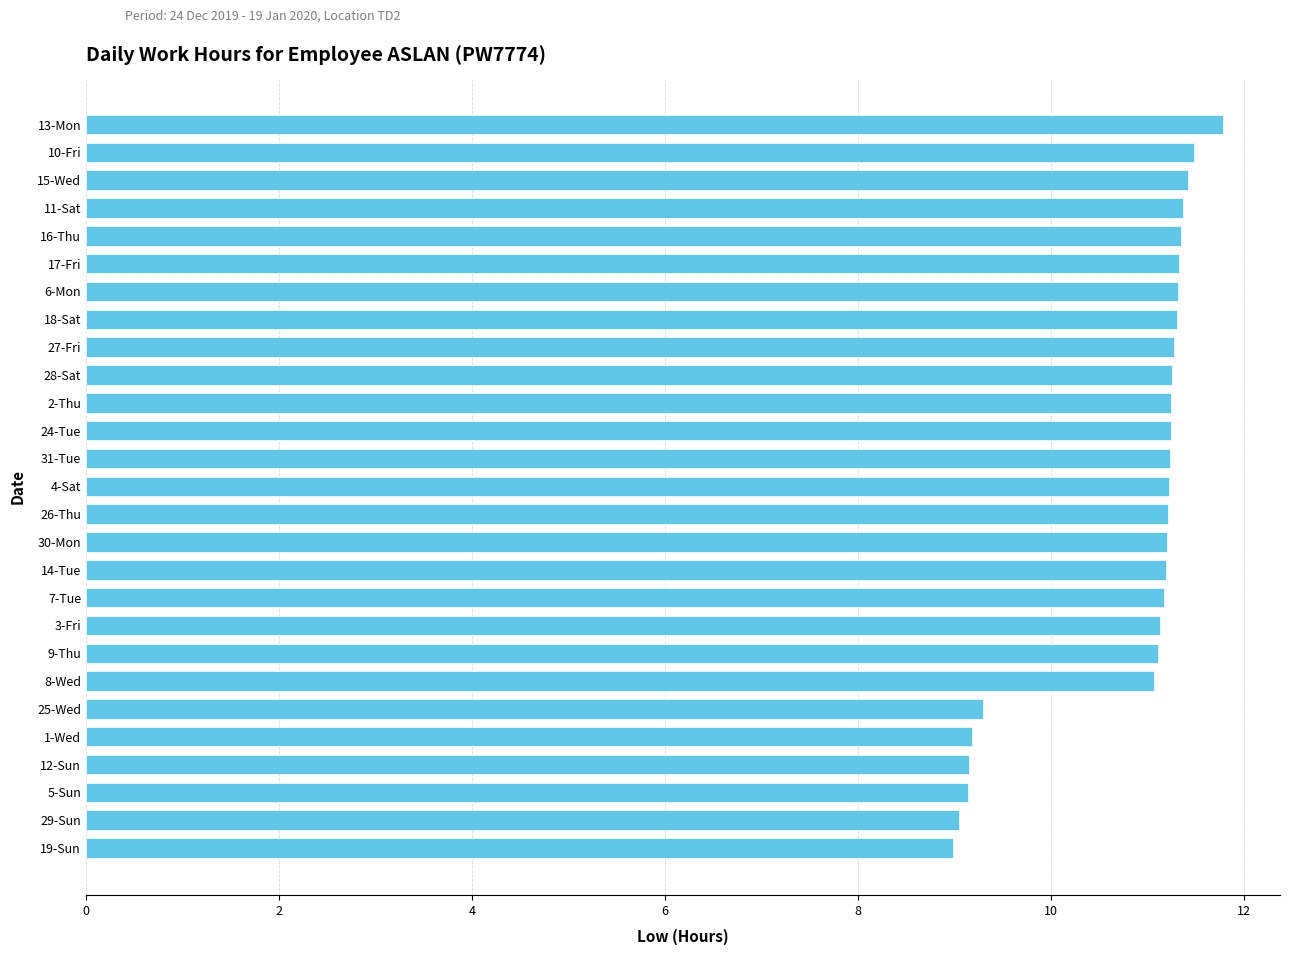

What is the difference between the maximum and minimum values?

2.8